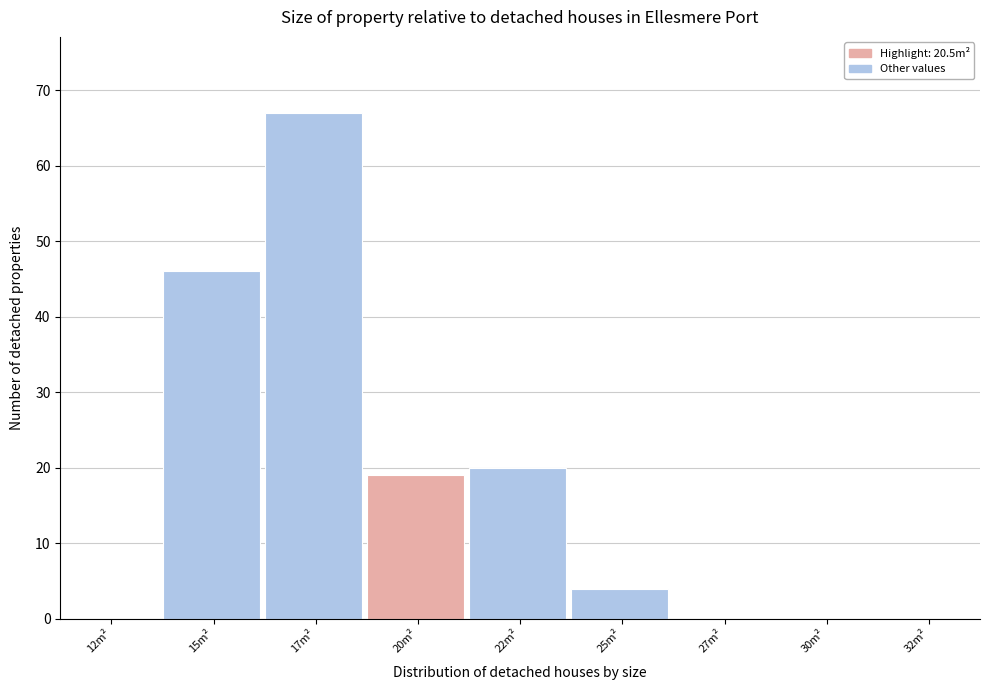

Reading left to right, transcribe all the data shown in this chart.

12m²=0	15m²=46	17m²=67	20m²=19	22m²=20	25m²=4	27m²=0	30m²=0	32m²=0